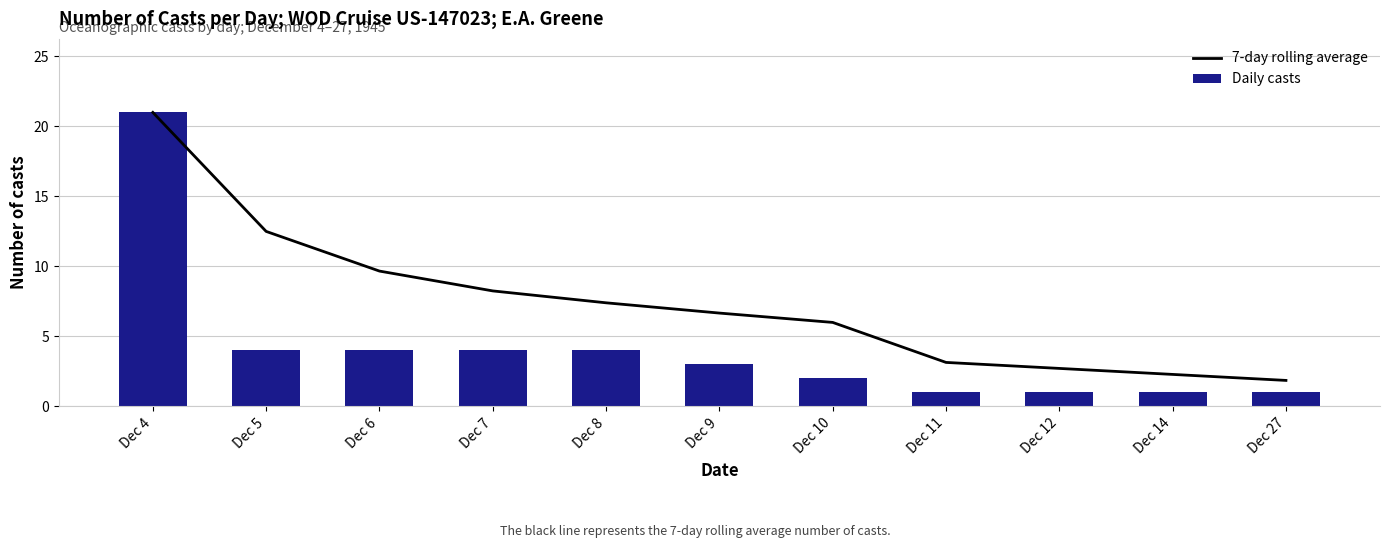

At which category does the chart reach its minimum across all series?

Dec 11